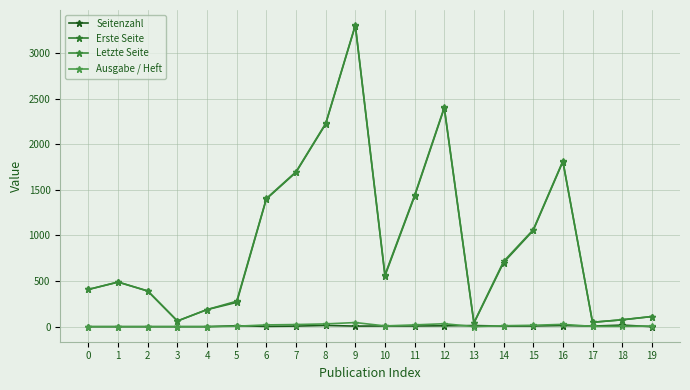

How many lines are shown in the chart?

4